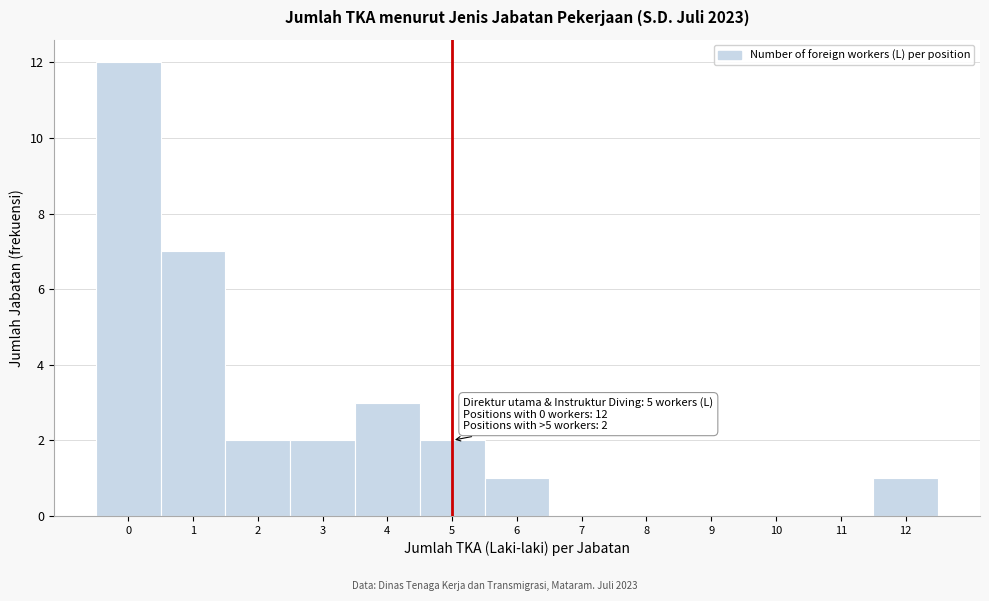

Over which range of the x-axis is the bar tallest?

-0.5 to 0.5